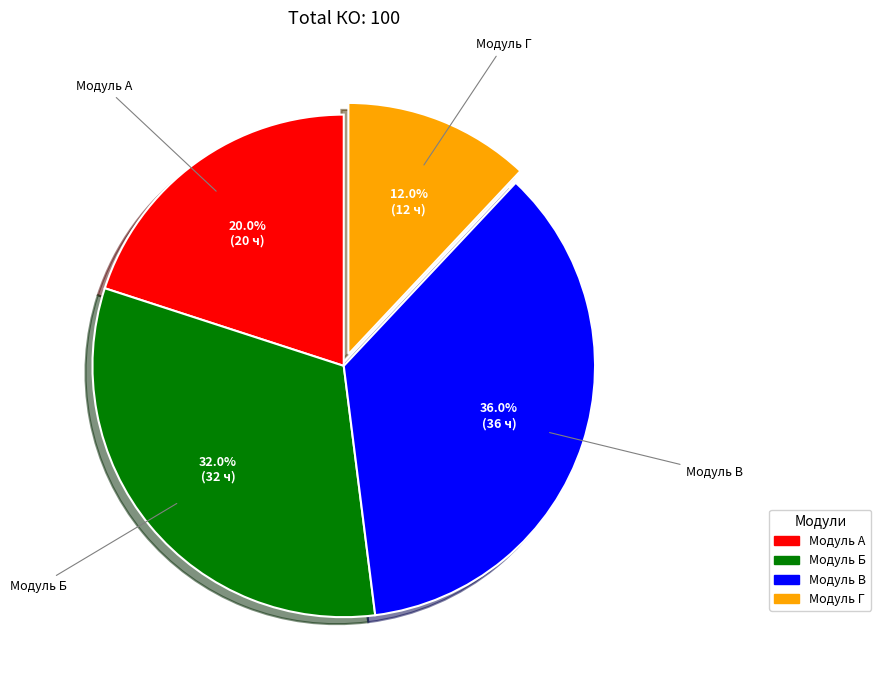

To the nearest percent, what is the average slice percentage?

25%